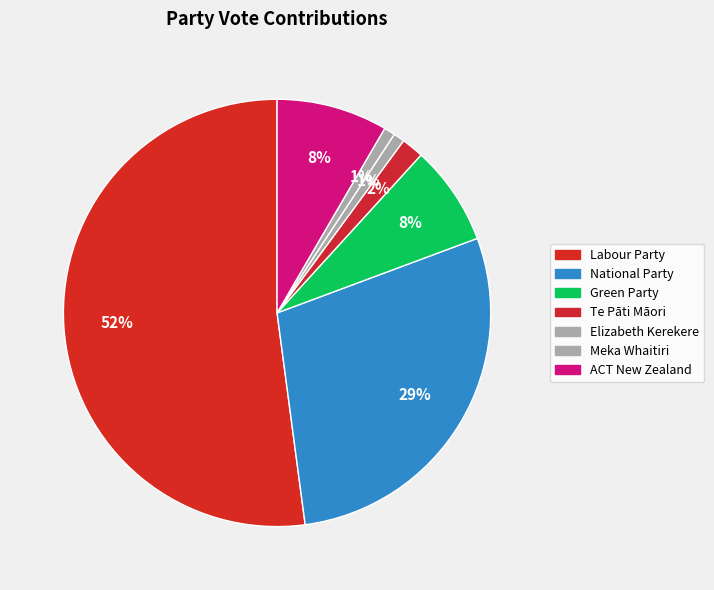

To the nearest percent, what is the average slice percentage?

14%